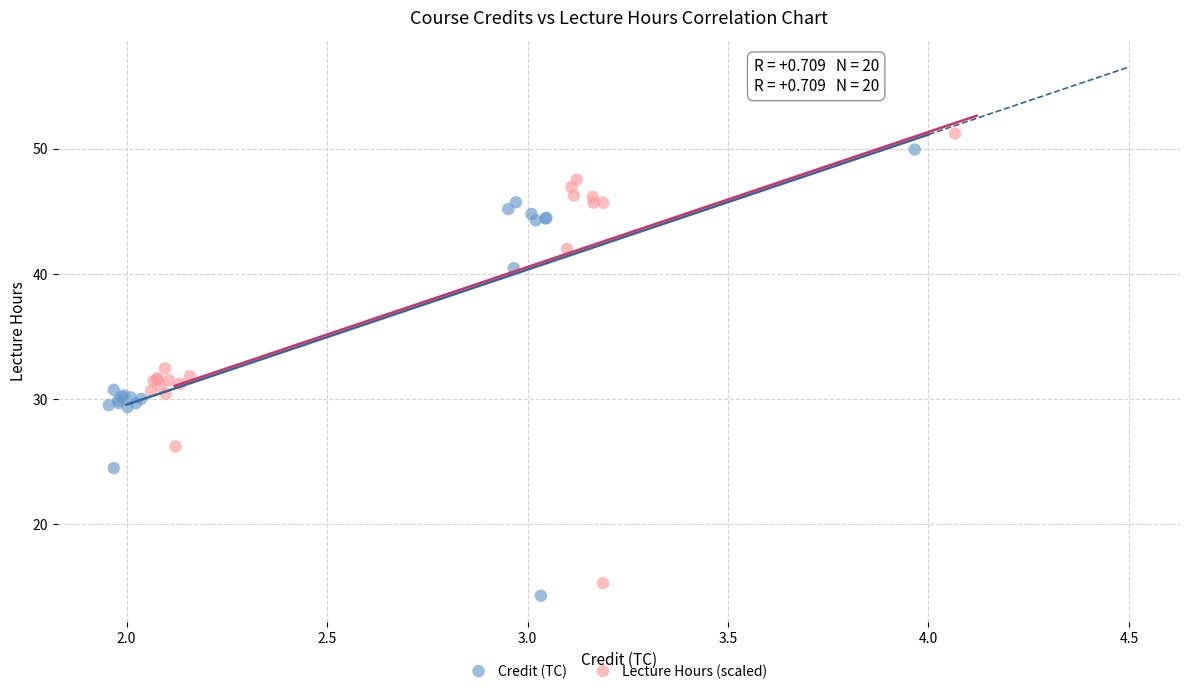

Which series has the largest Y range (max minus min)?

Lecture Hours (scaled)